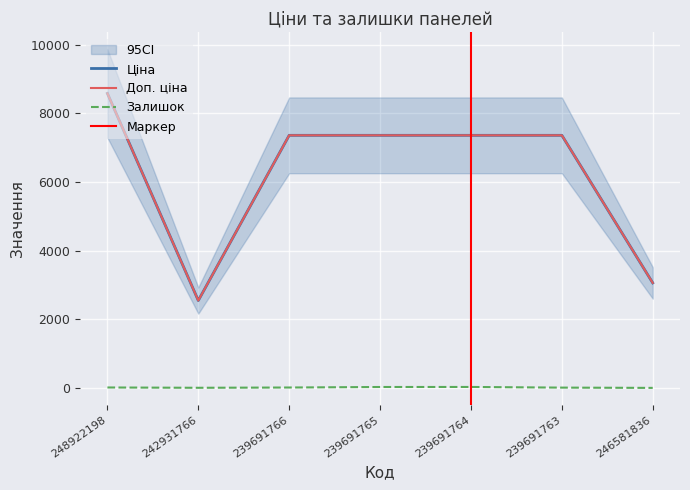

Is it true that Доп. ціна equals 3626.0 at 239691766?

False